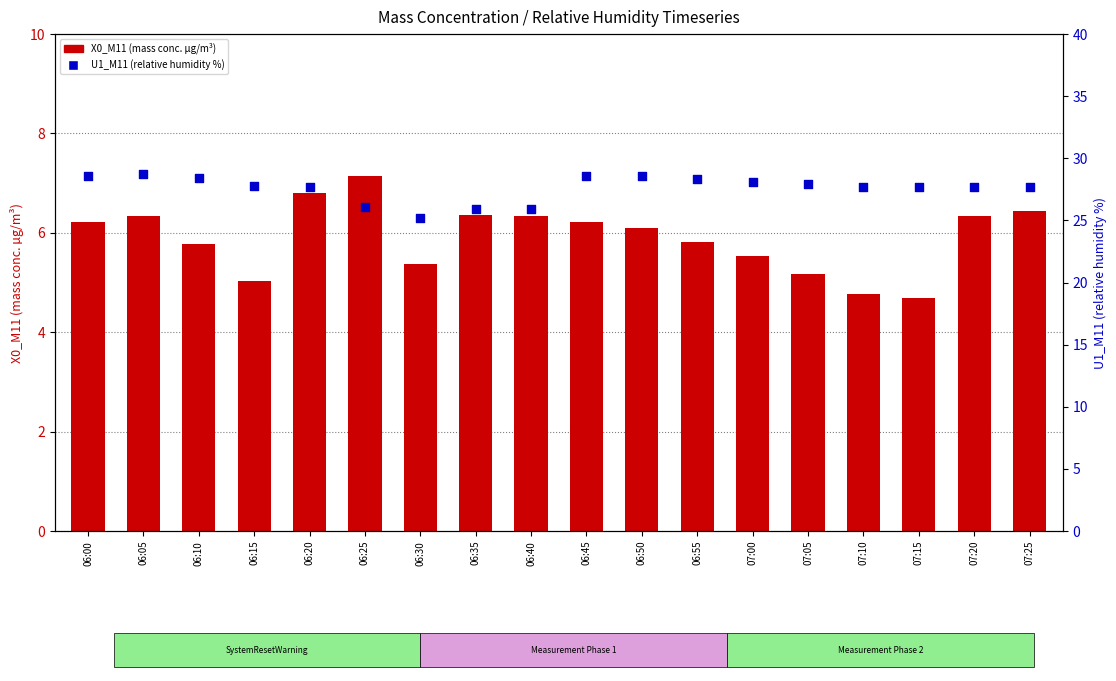

Which series contains the highest Y value?

U1_M11 (relative humidity %)